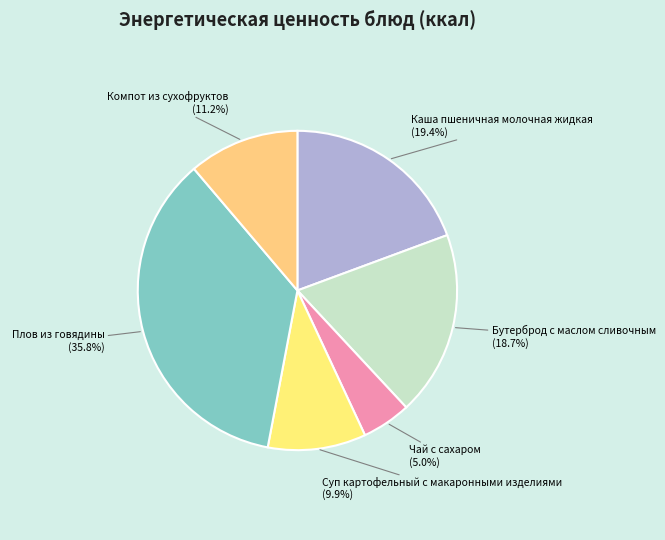

Count the number of slices in the pie.

6